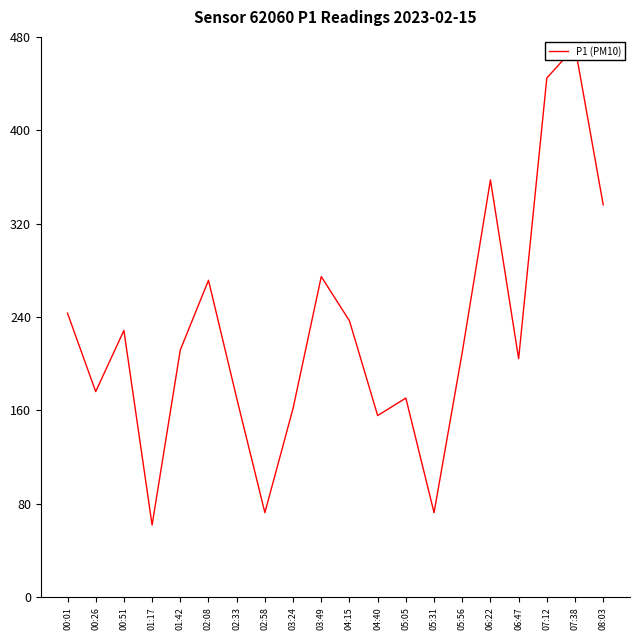

What is the difference between the maximum and minimum values?

409.6